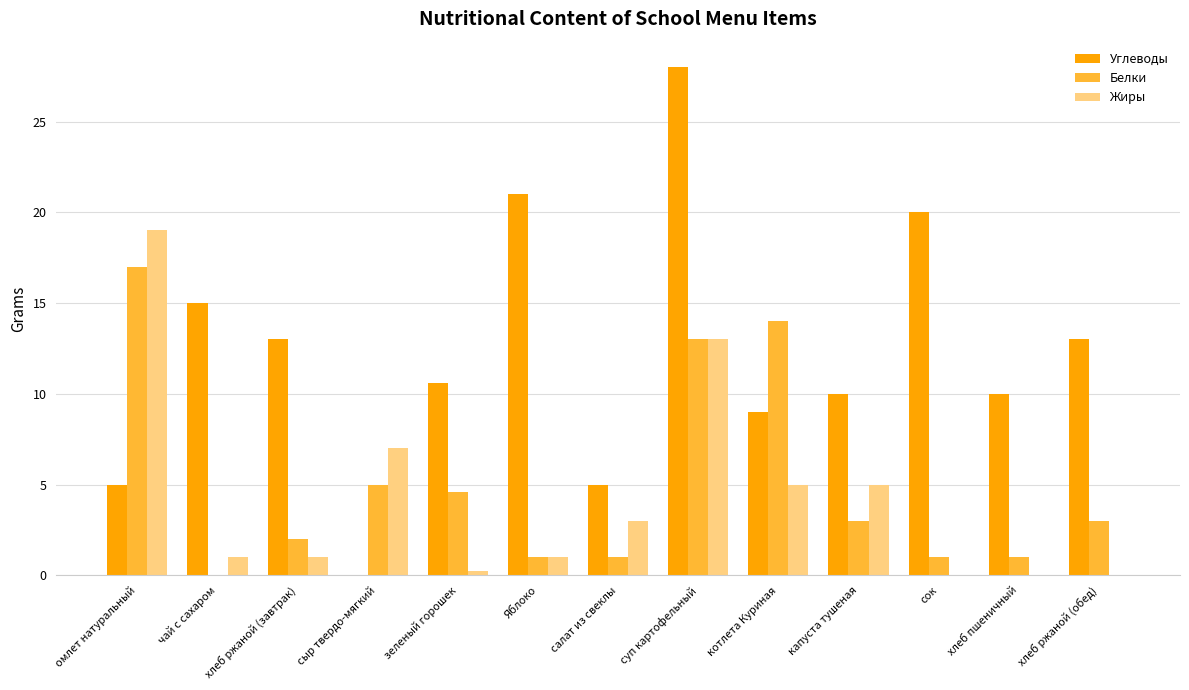

Which category has the highest value across all series?

суп картофельный